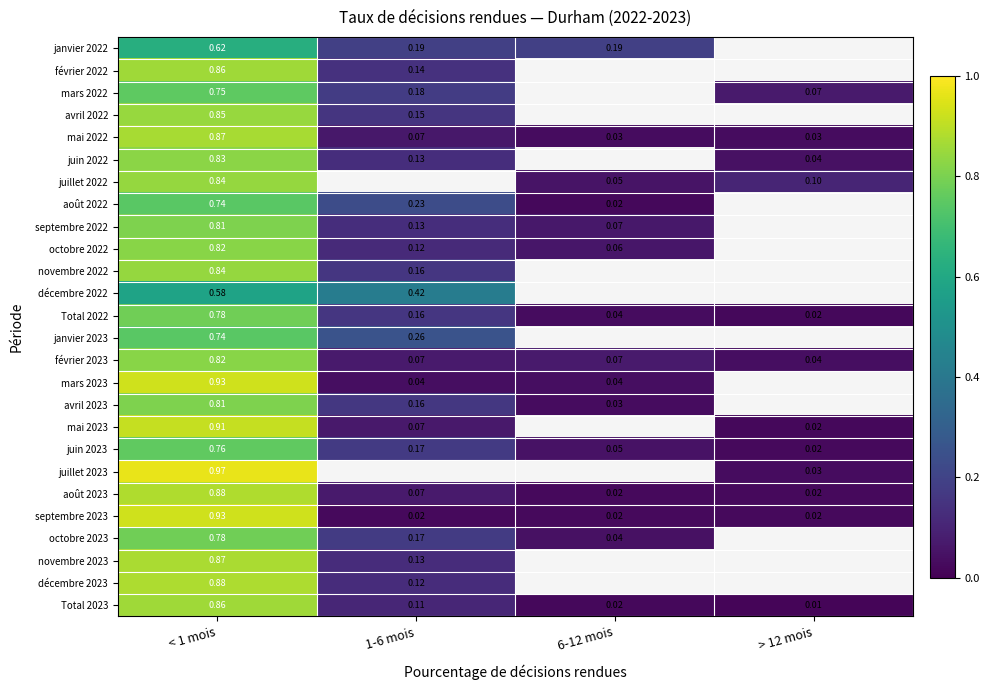

Is the value of octobre 2022 at < 1 mois greater than the value of octobre 2023 at 1-6 mois?

Yes